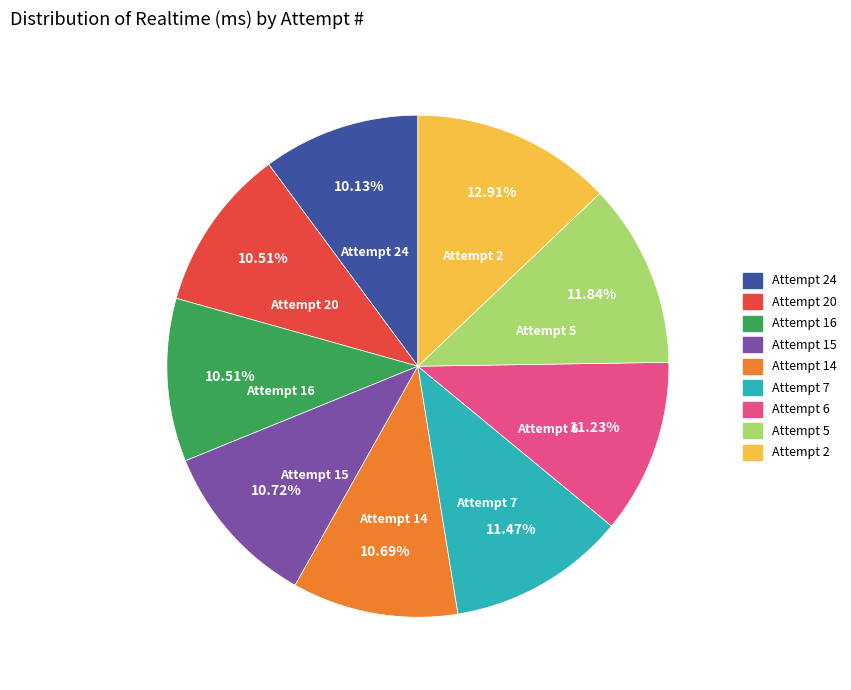

Combined, do Attempt 5 and Attempt 16 account for over 50%?

No